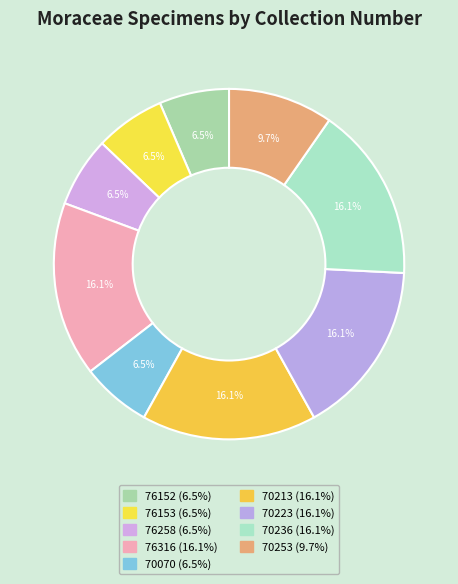

What percentage is the 76258 slice, to the nearest percent?

6%